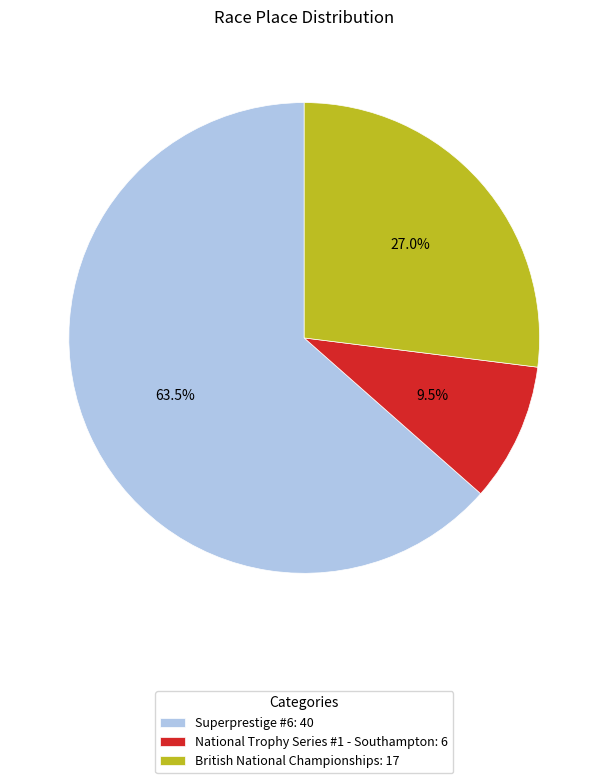

To the nearest percent, what is the difference between the largest and smallest slice percentages?

54%